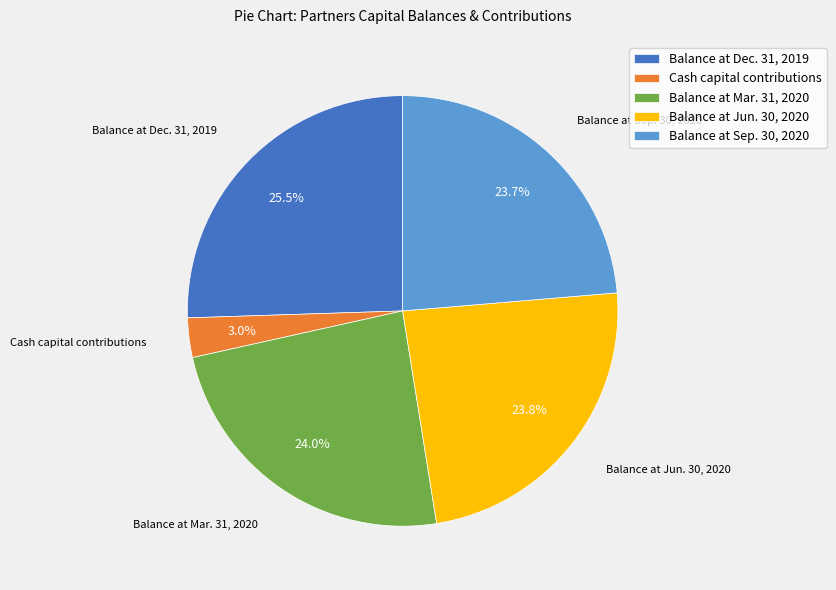

What is the largest slice in the pie chart?

Balance at Dec. 31, 2019